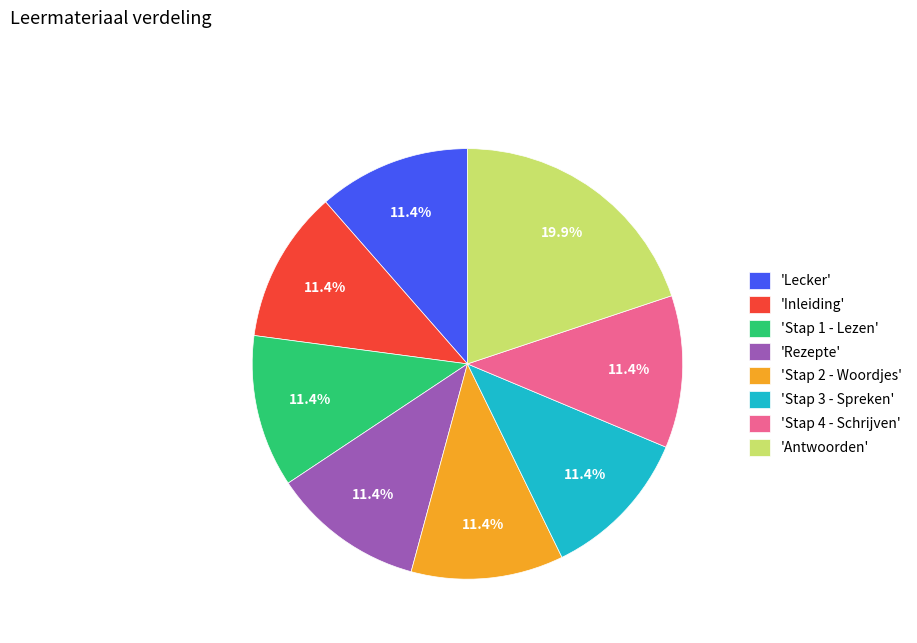

Which slice is the largest?

'Antwoorden'